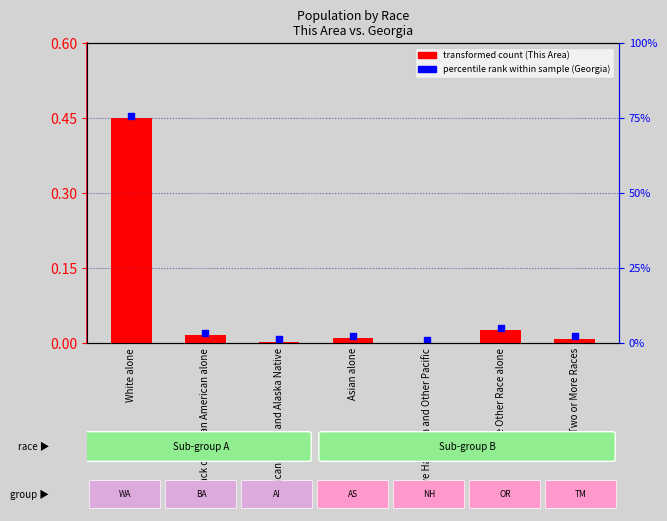

Between Black or African American alone and American Indian and Alaska Native, which is larger?

Black or African American alone